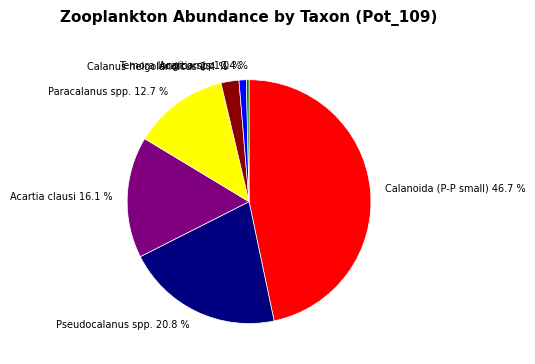

Is there a majority slice in this chart?

No